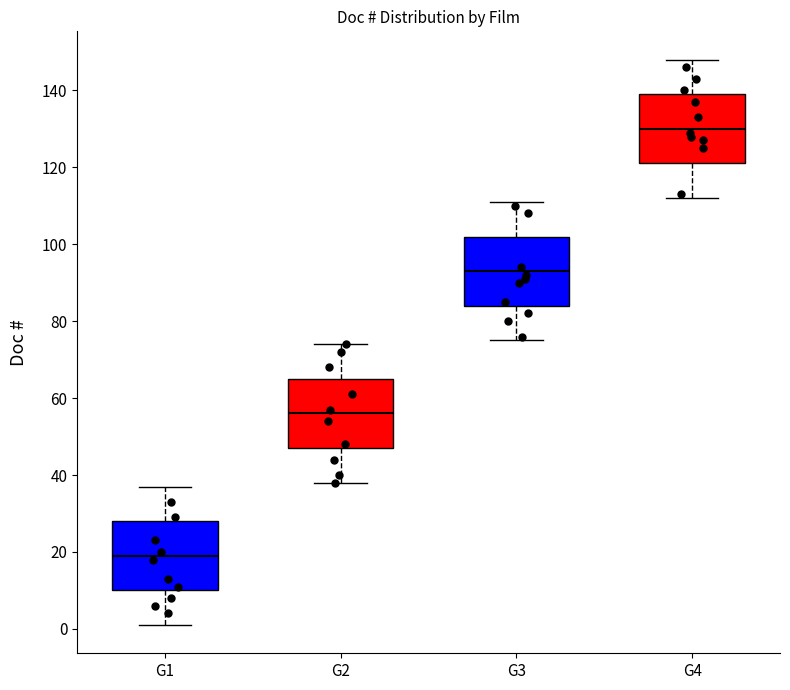

Reading left to right, read every box against the y-axis: the position of its median line, the range the box covers, and the ends of its whiskers. The values are not printed on the chart, so give them approximately, as read against the axis.

G1: median 20, box 10 to 28, whiskers 2 to 38
G2: median 56, box 48 to 66, whiskers 38 to 74
G3: median 94, box 84 to 102, whiskers 76 to 112
G4: median 130, box 122 to 140, whiskers 112 to 148